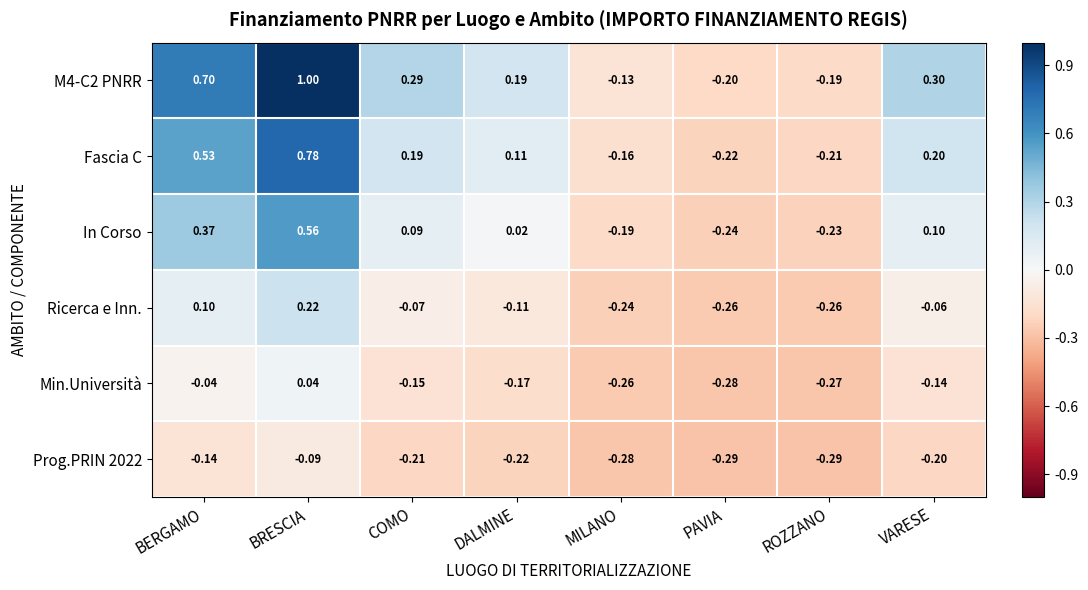

Which label corresponds to the largest value in the chart?

BRESCIA